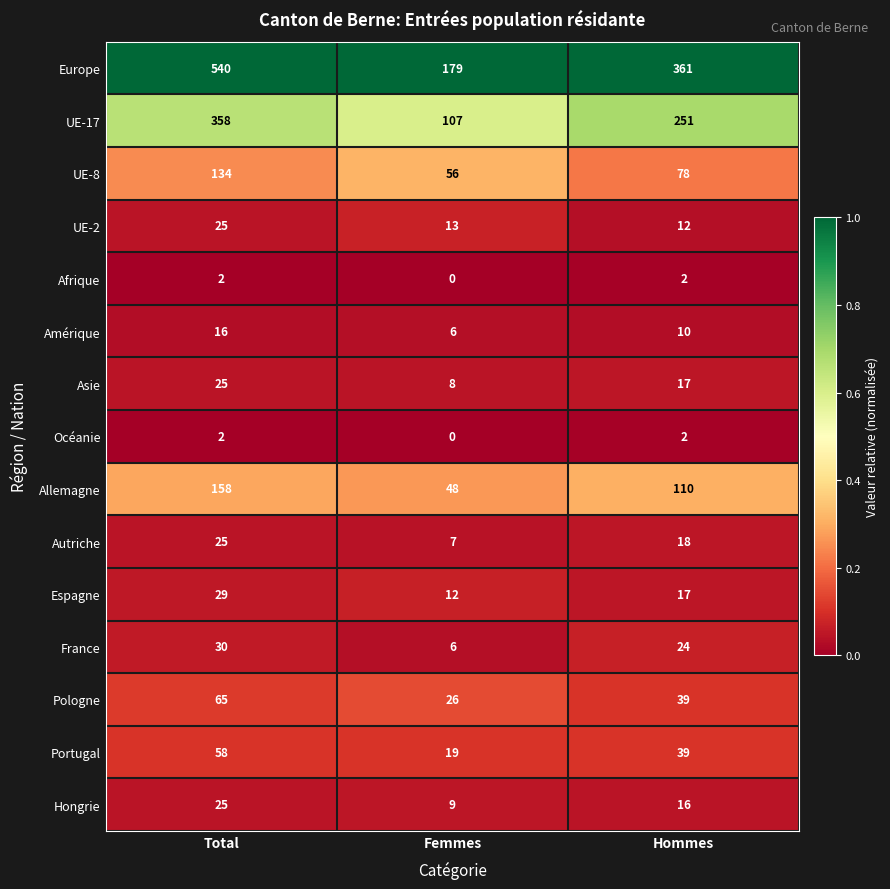

At which label is Autriche closest to 16?

Hommes